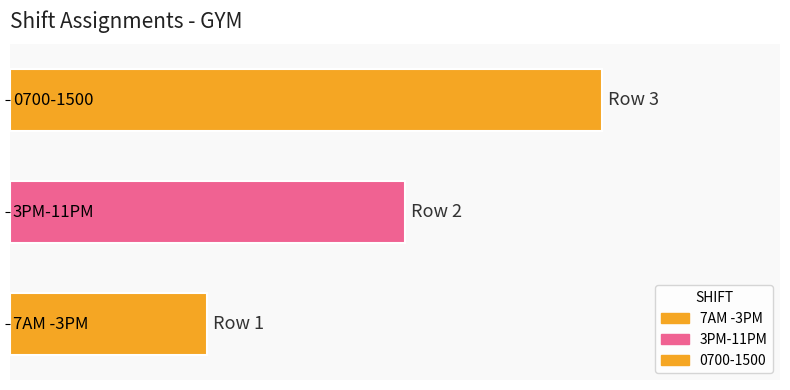

At which label is the value closest to 2?

3PM-11PM